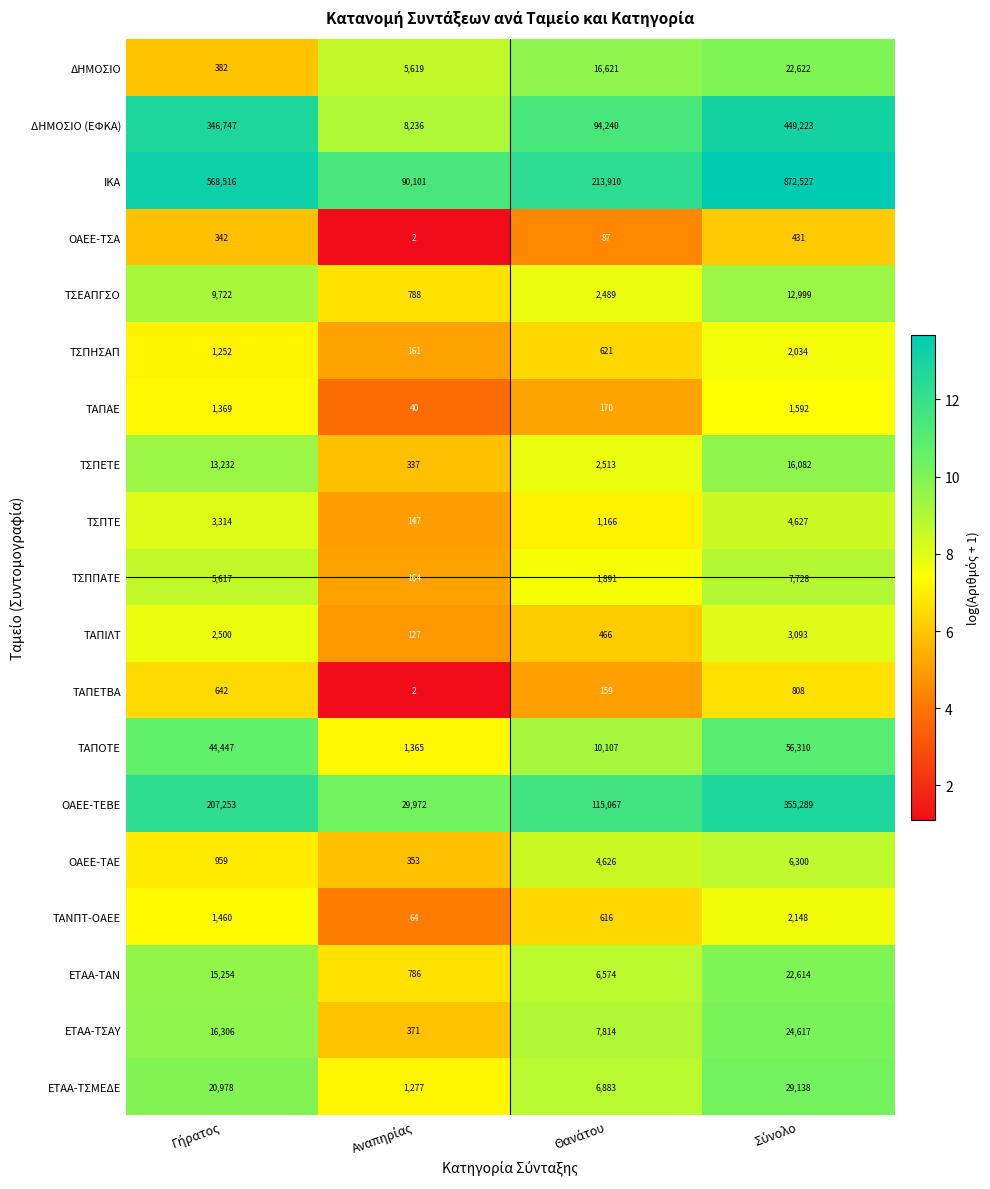

What is the maximum value shown in the chart?

872527